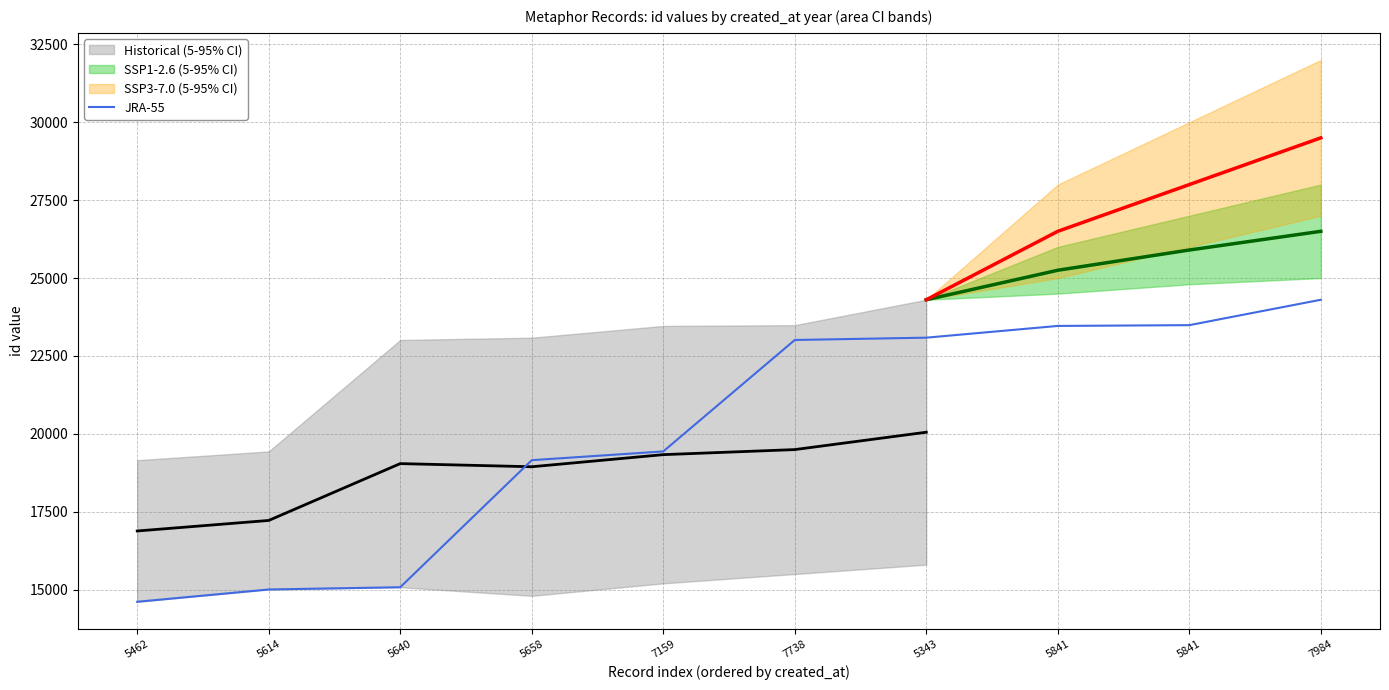

What is the difference between the maximum and minimum values?

9694